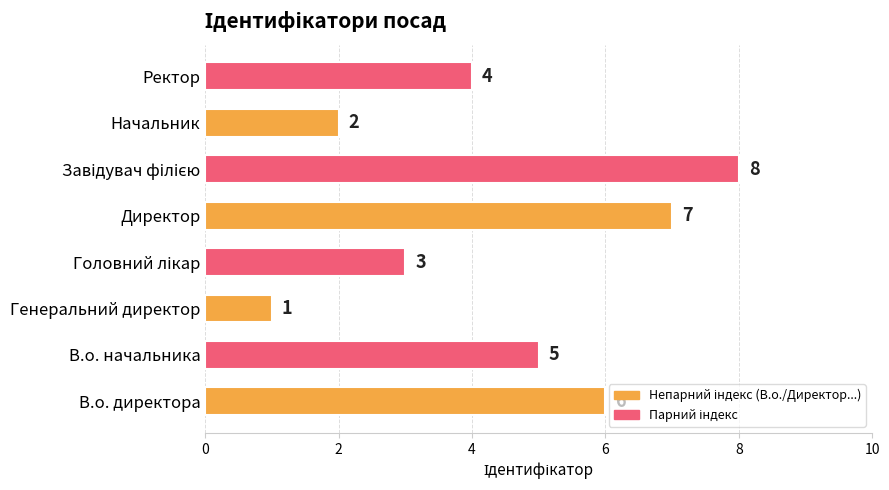

Where is the data nearest to the value 4?

Ректор